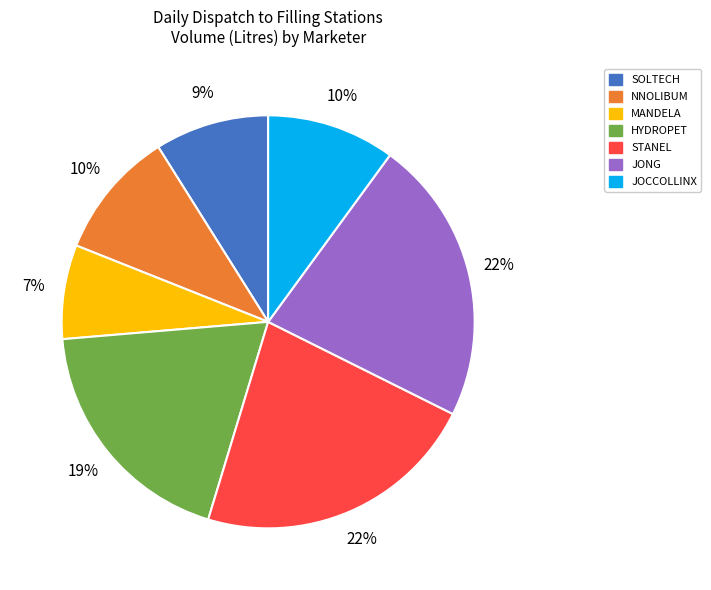

To the nearest percent, what is the average slice percentage?

14%